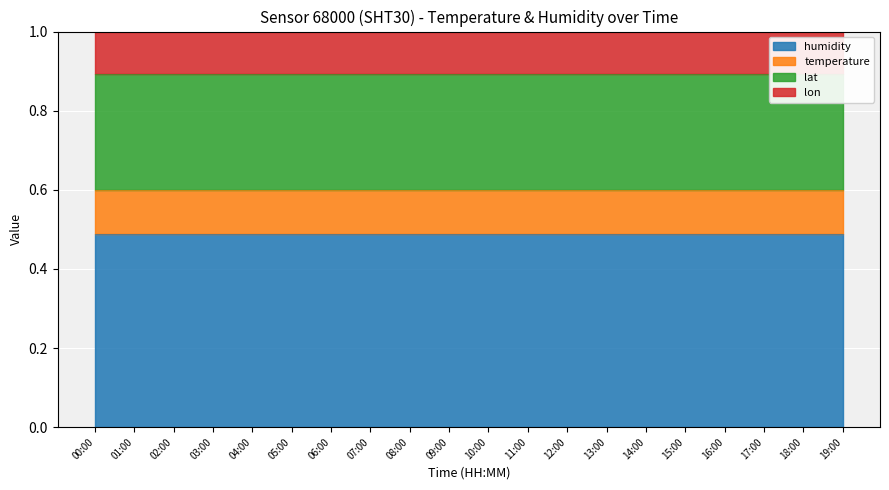

In temperature, how many points are higher than both neighbors (excluding endpoints)?

4